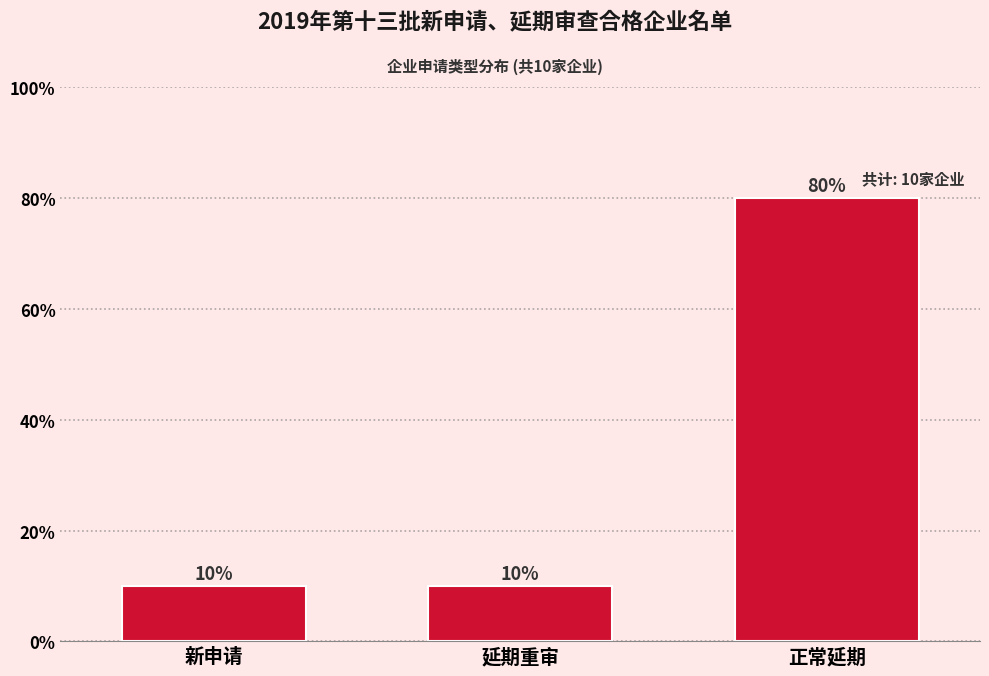

Reading right to left, list all the values displayed in this chart.

80	10	10